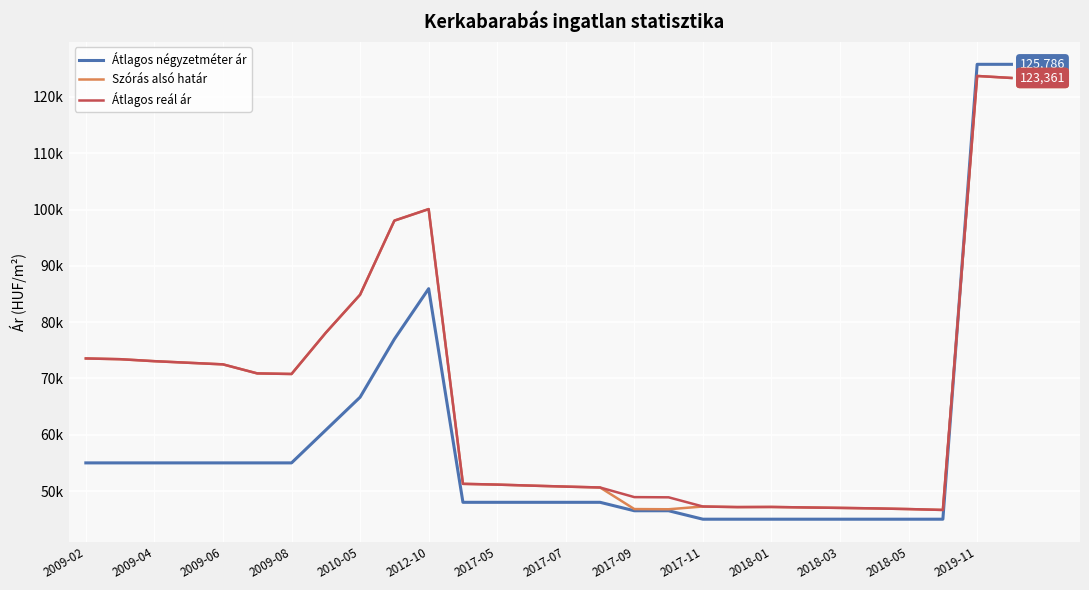

In Szórás alsó határ, how many points are higher than both neighbors (excluding endpoints)?

4